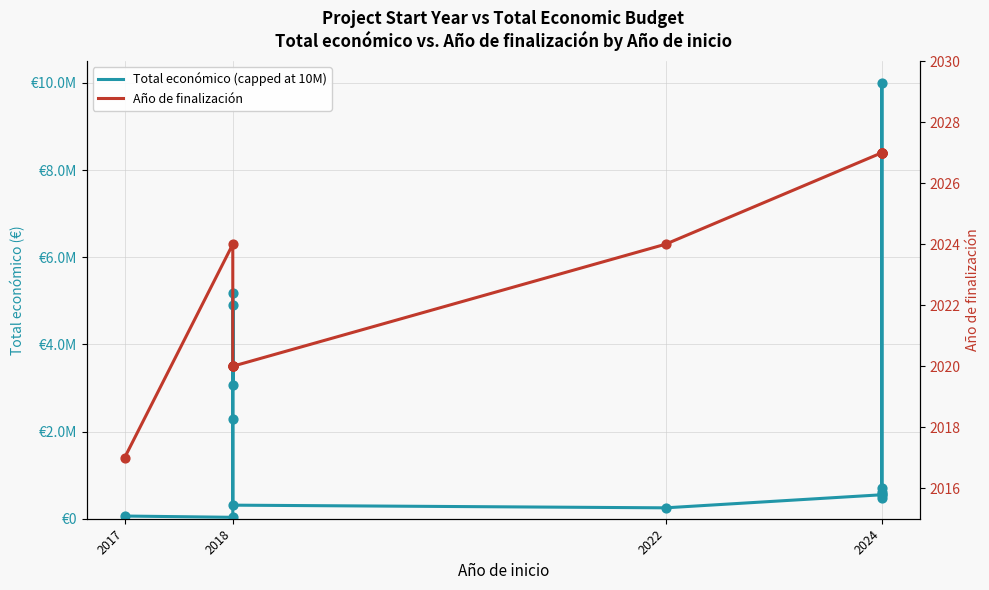

What are all the series names shown in the legend?

Total económico (capped at 10M), Año de finalización